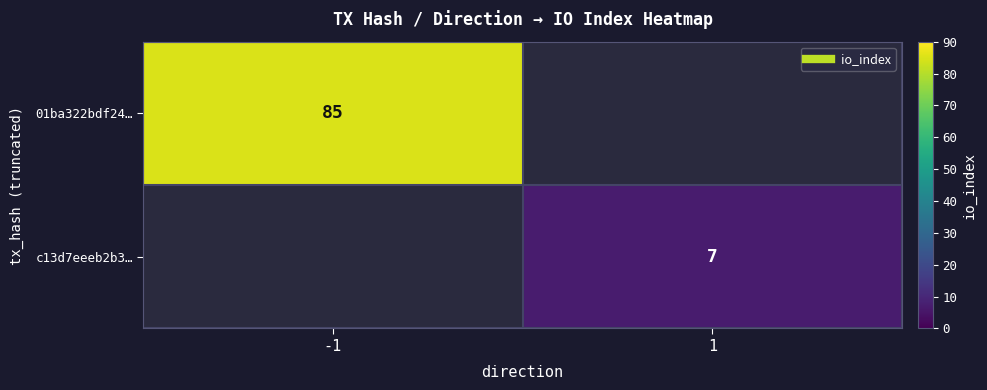

Rank the series by their average value, from highest to lowest.

01ba322bdf24…, c13d7eeeb2b3…